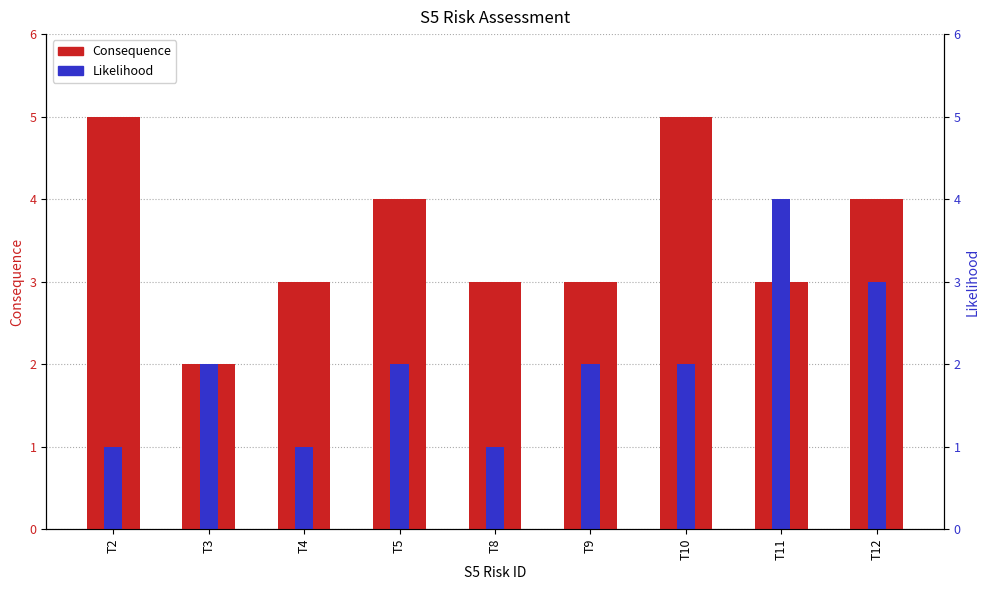

What is the greatest value displayed?

5